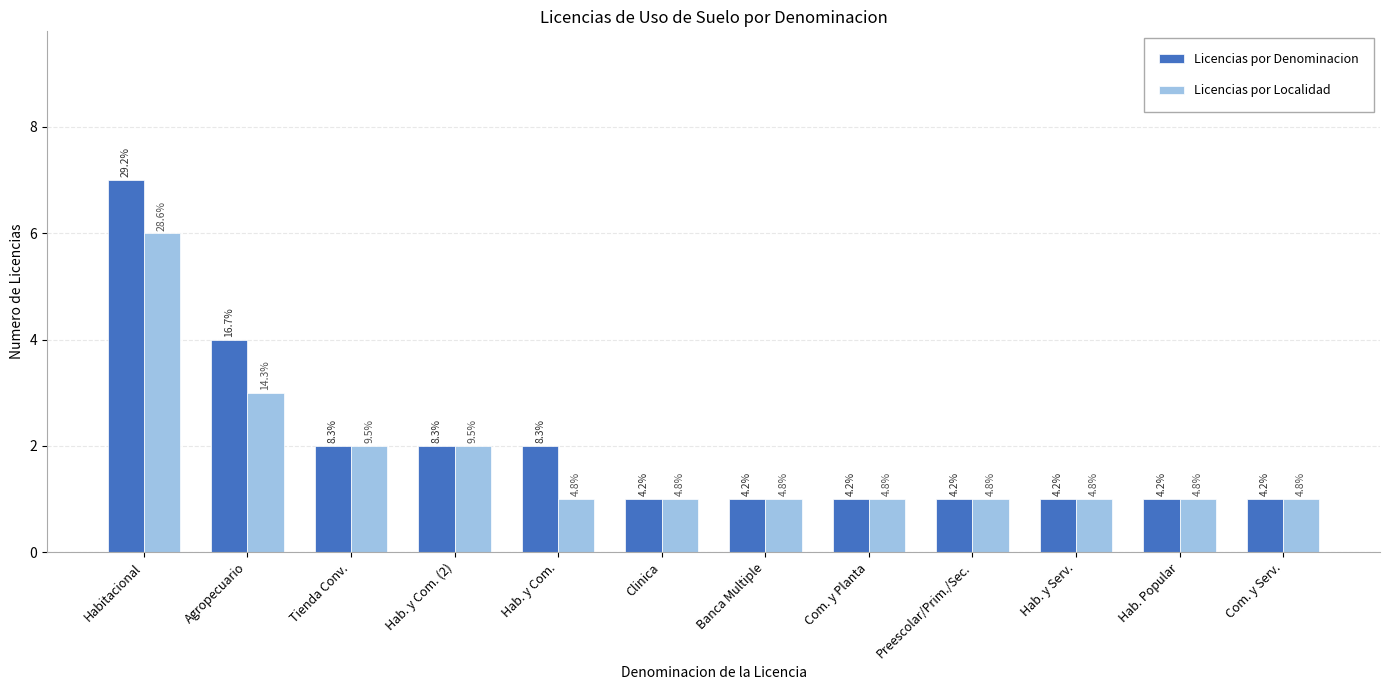

Which has a higher value, Com. y Serv. or Hab. y Com.?

Hab. y Com.